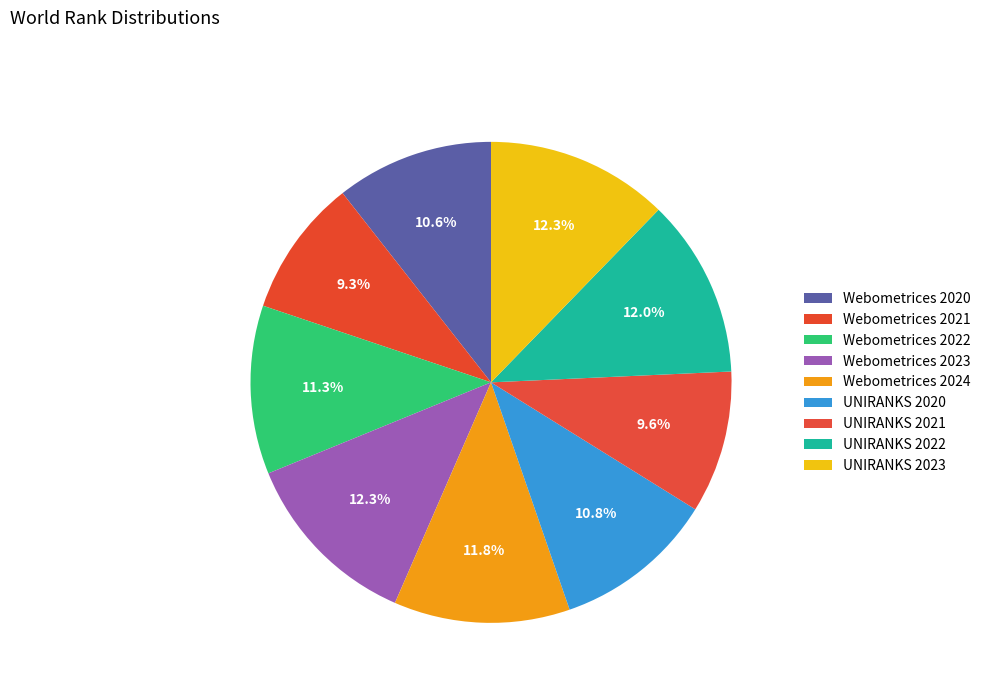

How many slices are in this pie chart?

9